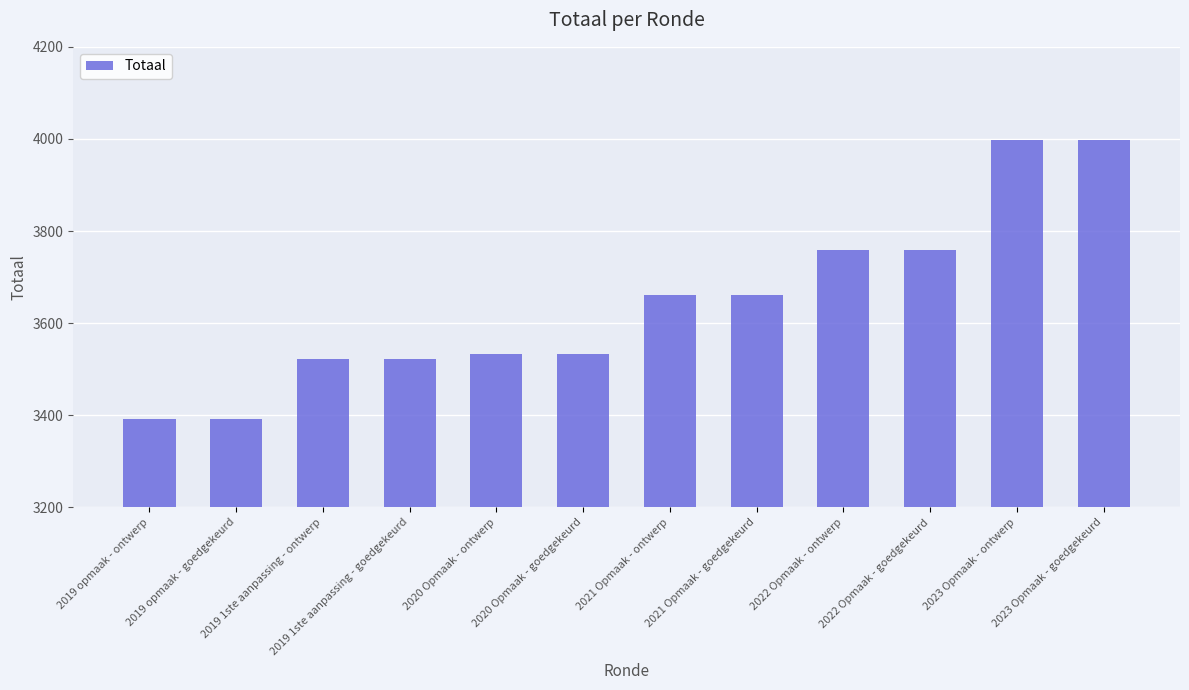

What is the approximate value at 2021 Opmaak - ontwerp, to the nearest 10?

3660